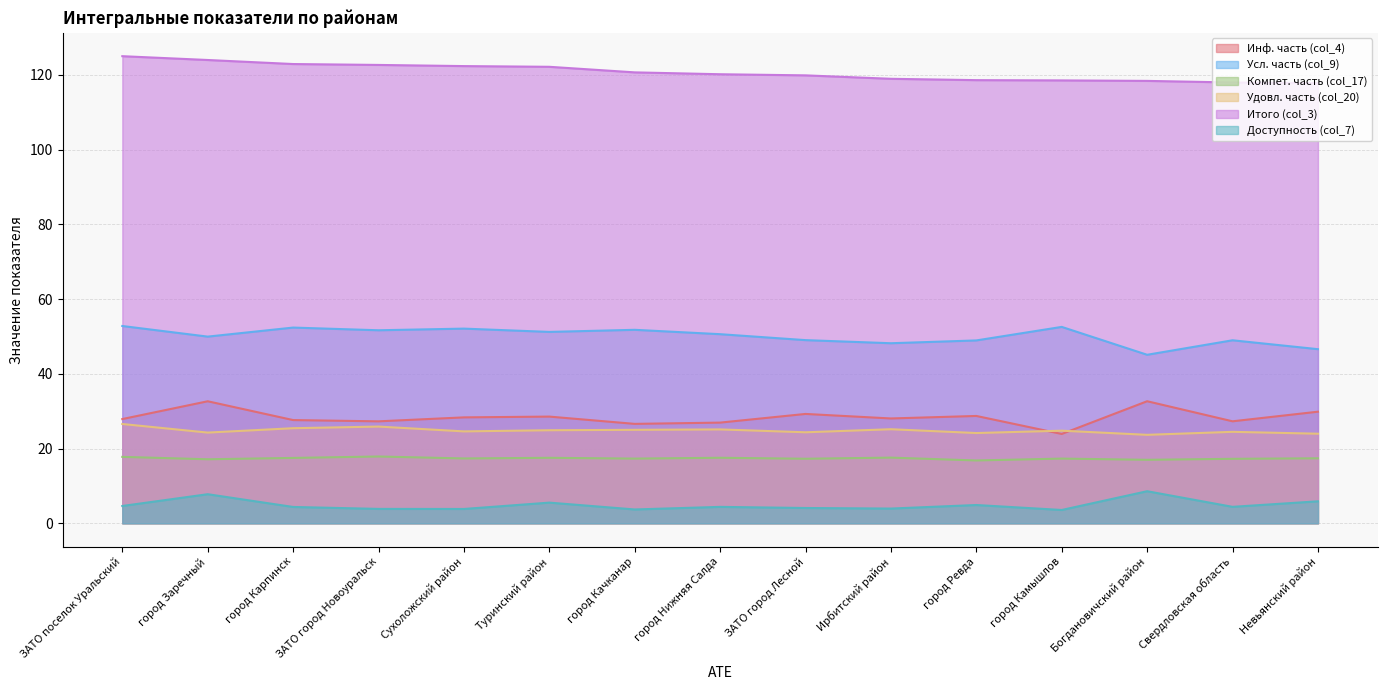

True or false: Удовл. часть (col_20) and Усл. часть (col_9) cross at least once.

False